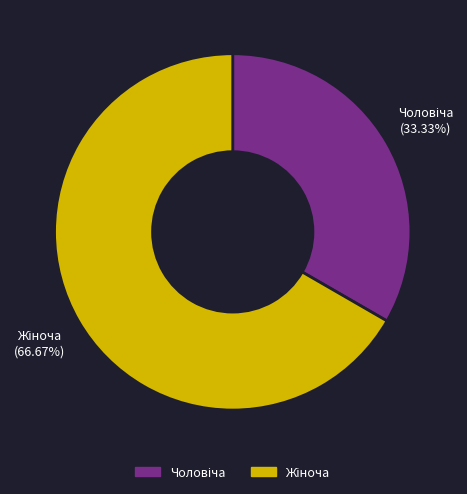

Is there any slice that represents more than half of the pie?

Yes